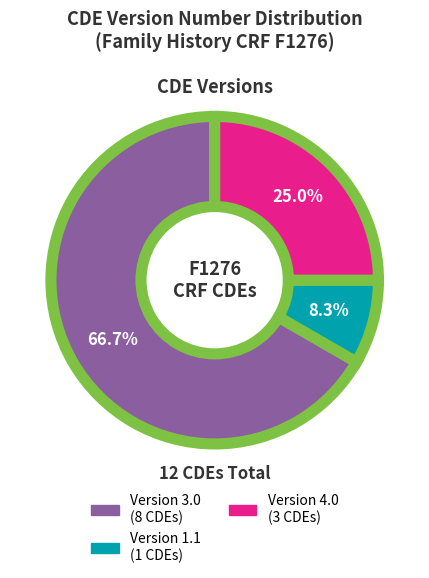

Does any single category account for the majority?

Yes